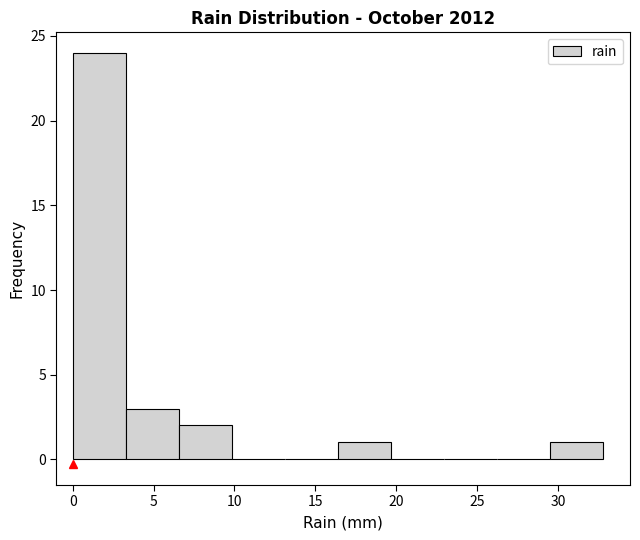

Which range on the x-axis has the tallest bar?

0.0 to 3.5